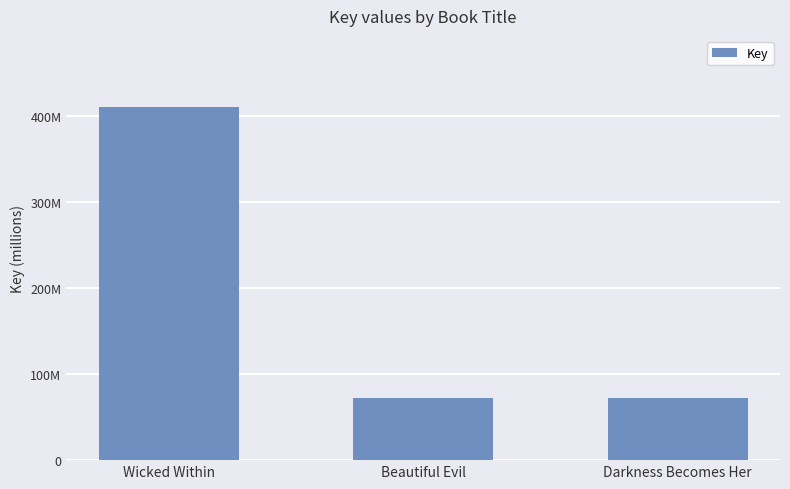

Does the chart contain any negative values?

No